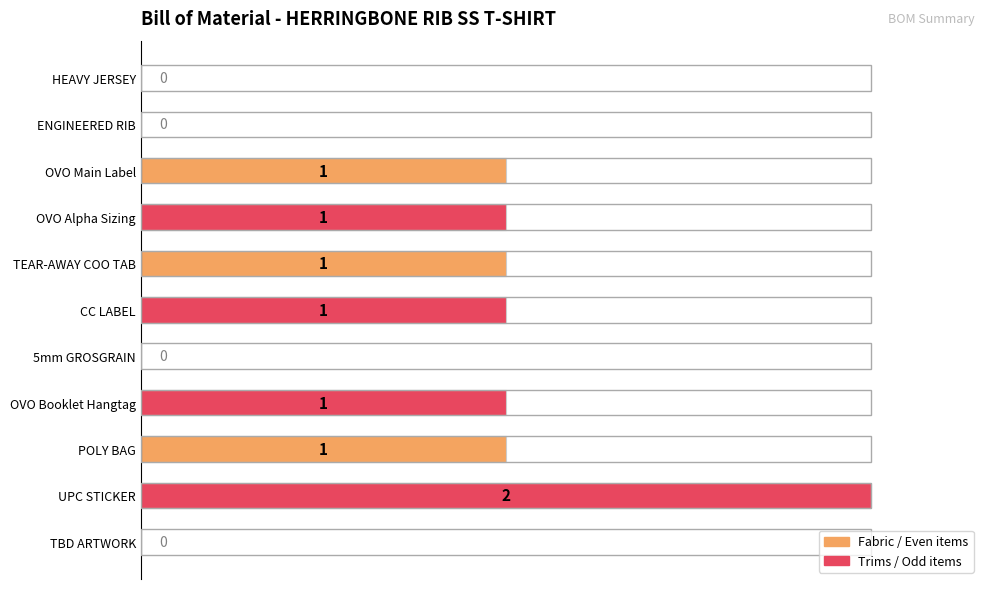

Between TBD ARTWORK and OVO Alpha Sizing, which is larger?

OVO Alpha Sizing